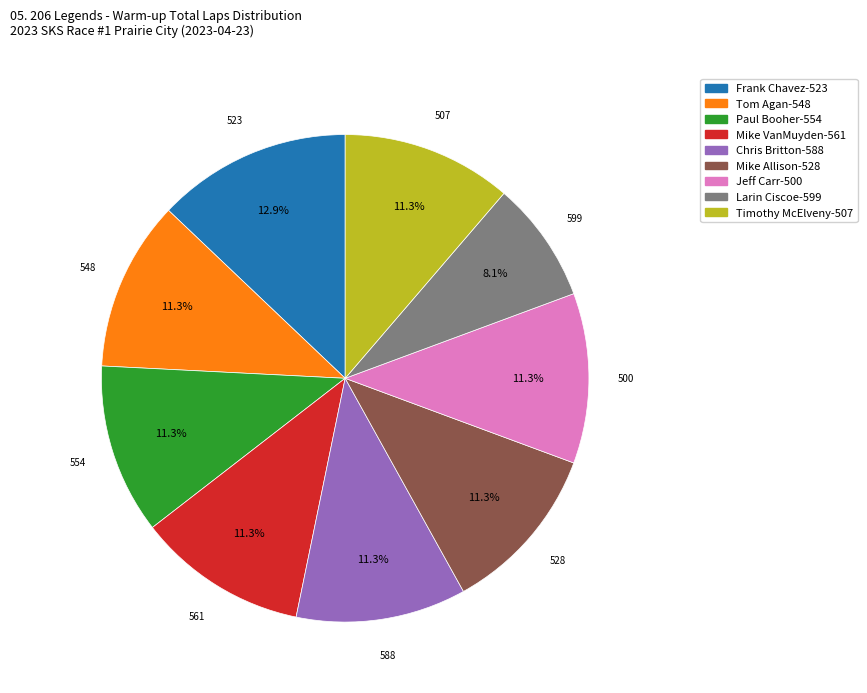

The Jeff Carr slice represents 26% of the pie. True or false?

False